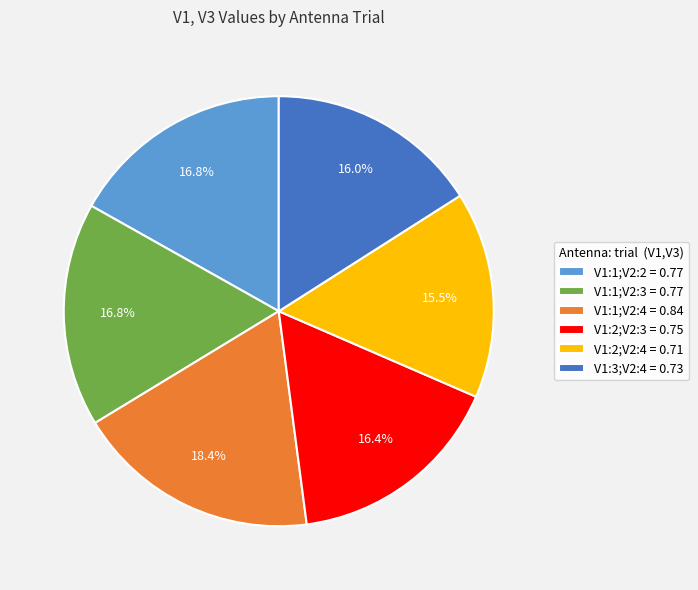

How much of the chart is everything except V1:3;V2:4 = 0.73?

84.0%